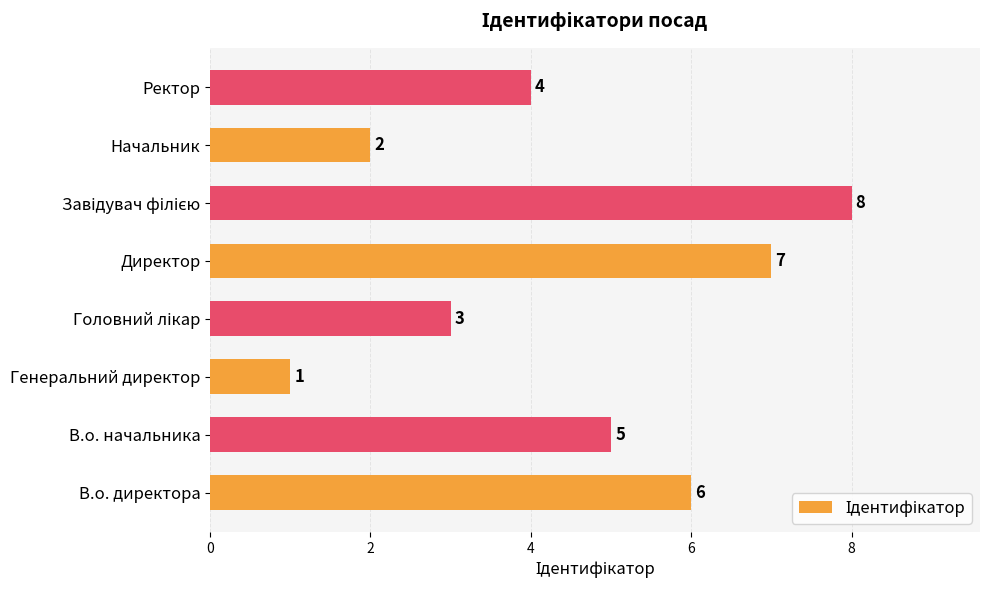

What is the difference between the maximum and minimum values?

7